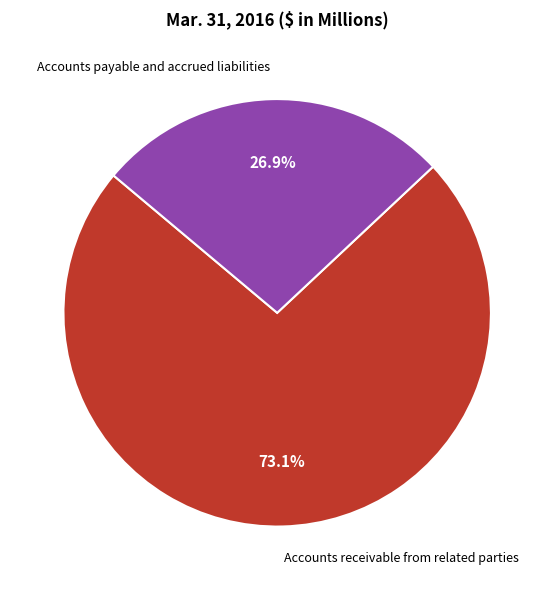

To the nearest percent, what is the difference between the Accounts payable and accrued liabilities and Accounts receivable from related parties slice percentages?

46%